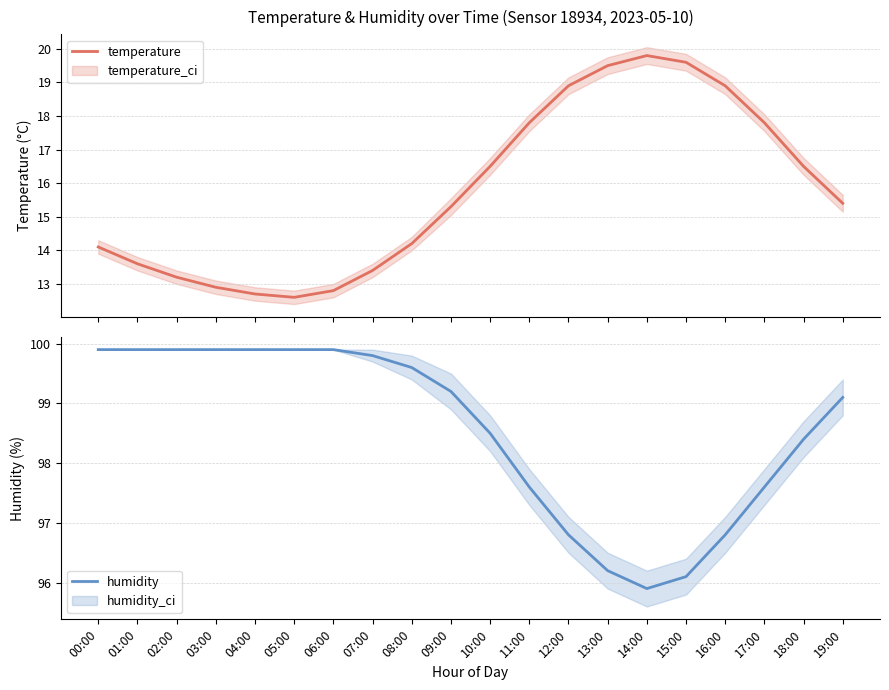

True or false: humidity and temperature cross at least once.

False